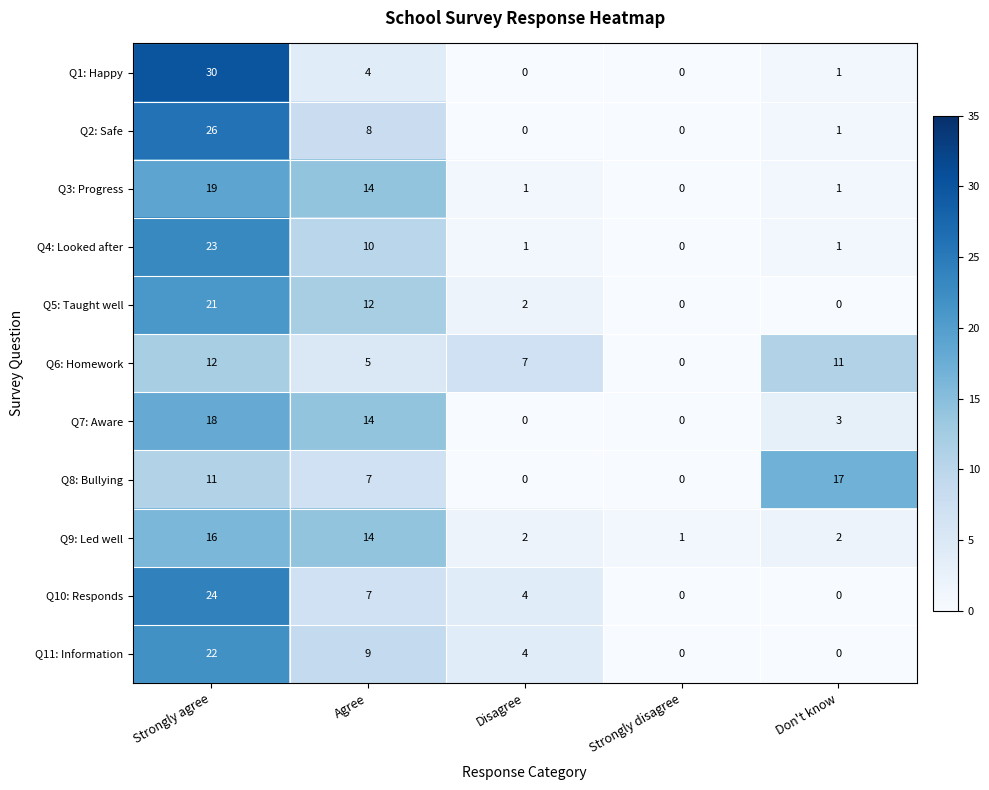

Between Strongly disagree and Don't know, which series saw the biggest shift?

Q8: Bullying